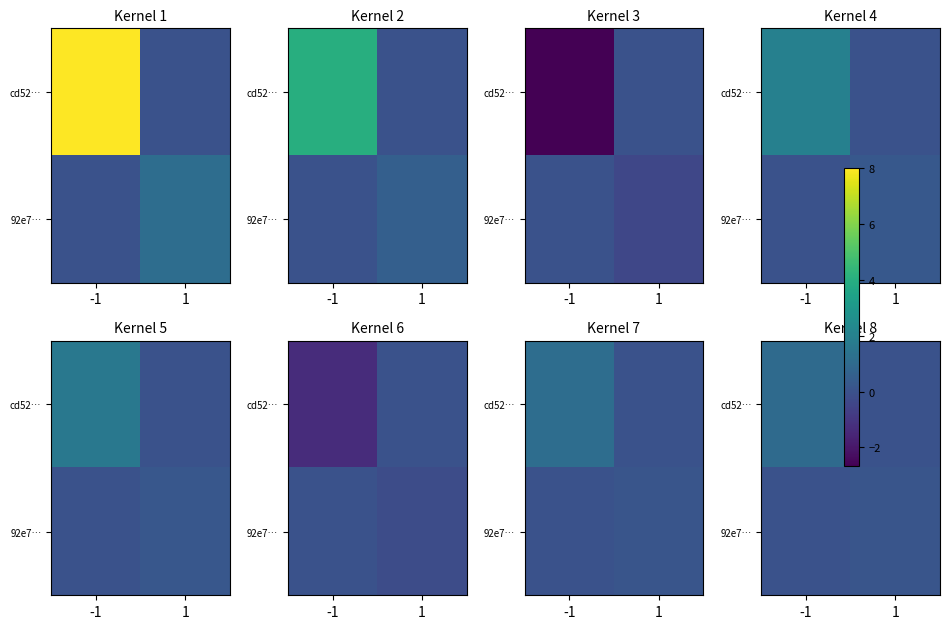

Where is cd52… nearest to the value 0?

1